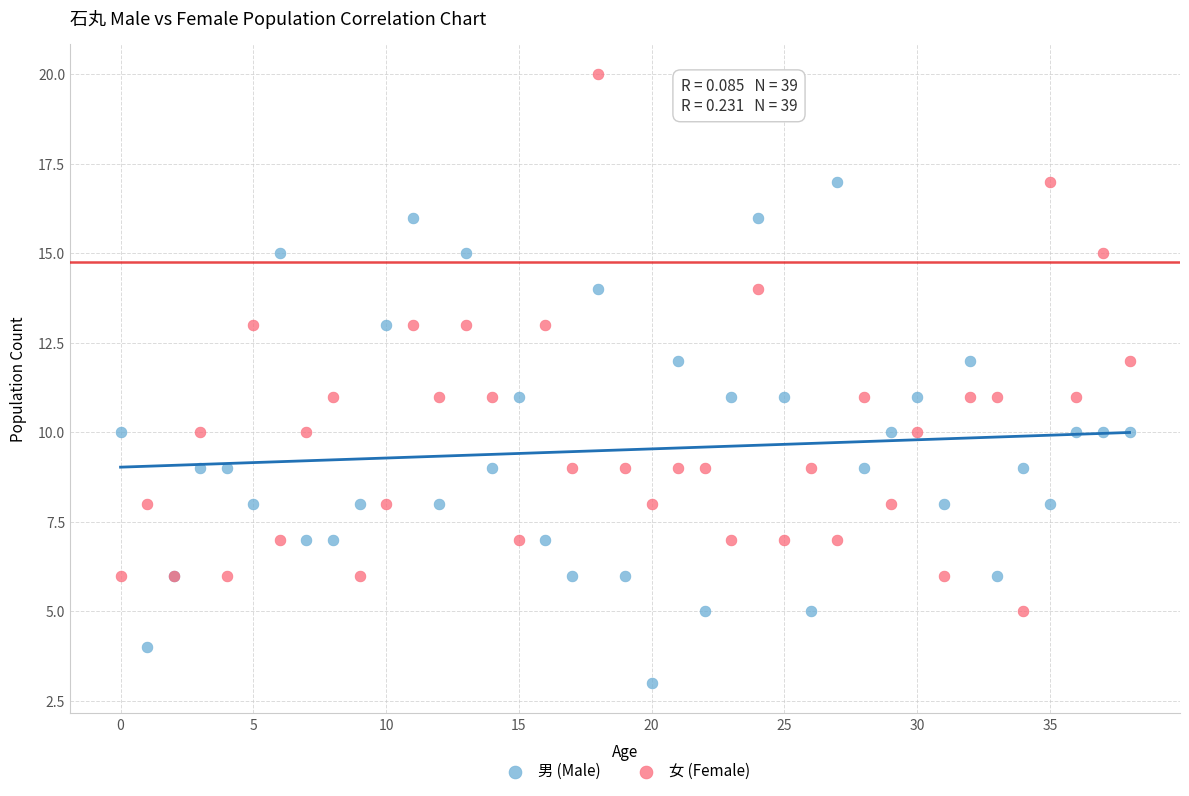

Which series contains the highest Y value?

女 (Female)